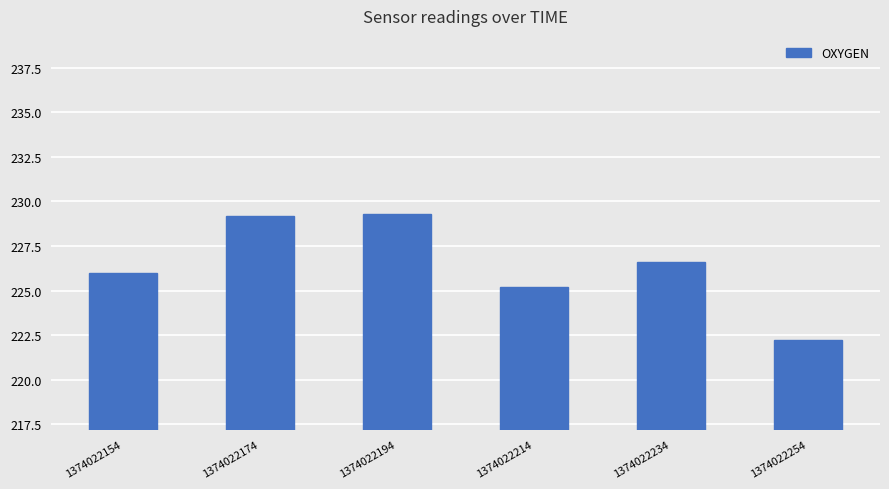

What is the minimum value shown in the chart?

222.2